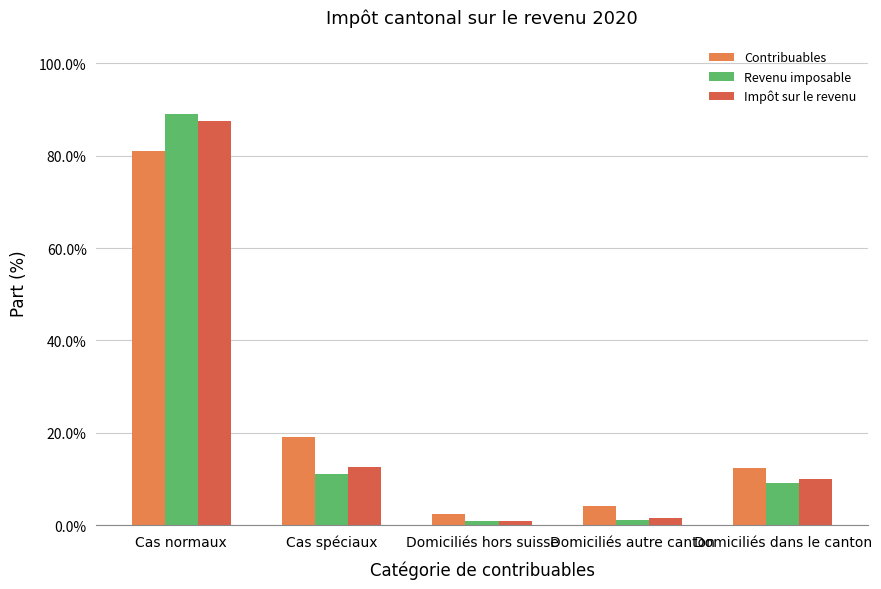

What is the average value of the Impôt sur le revenu series?

0.2